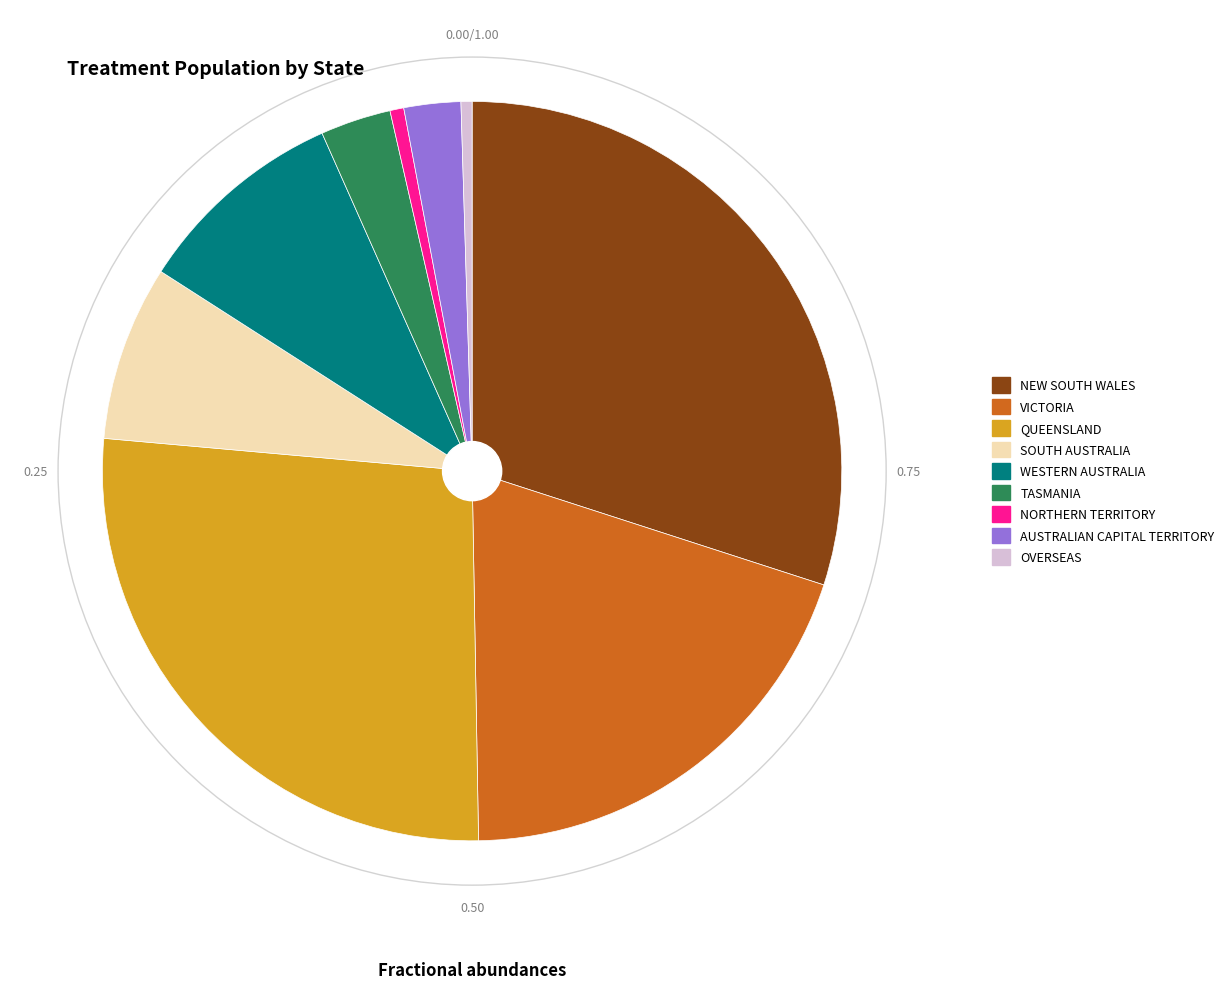

Which has a higher value, NEW SOUTH WALES or VICTORIA?

NEW SOUTH WALES